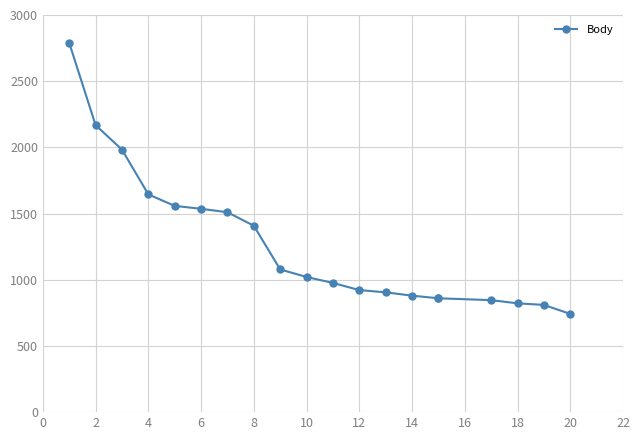

Between 14 and 15, which is larger?

14